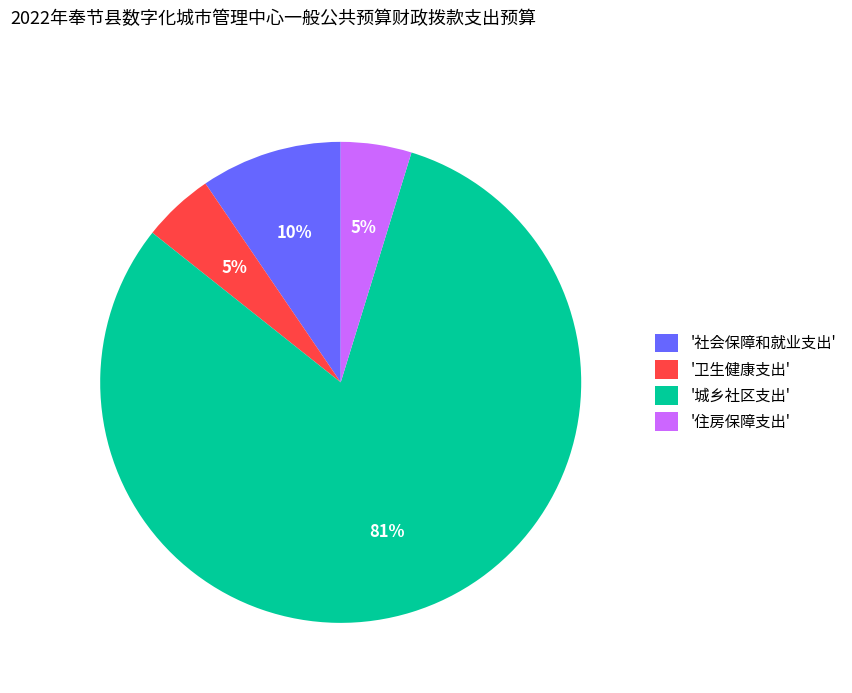

To the nearest percent, what is the difference between the '社会保障和就业支出' and '住房保障支出' slice percentages?

5%